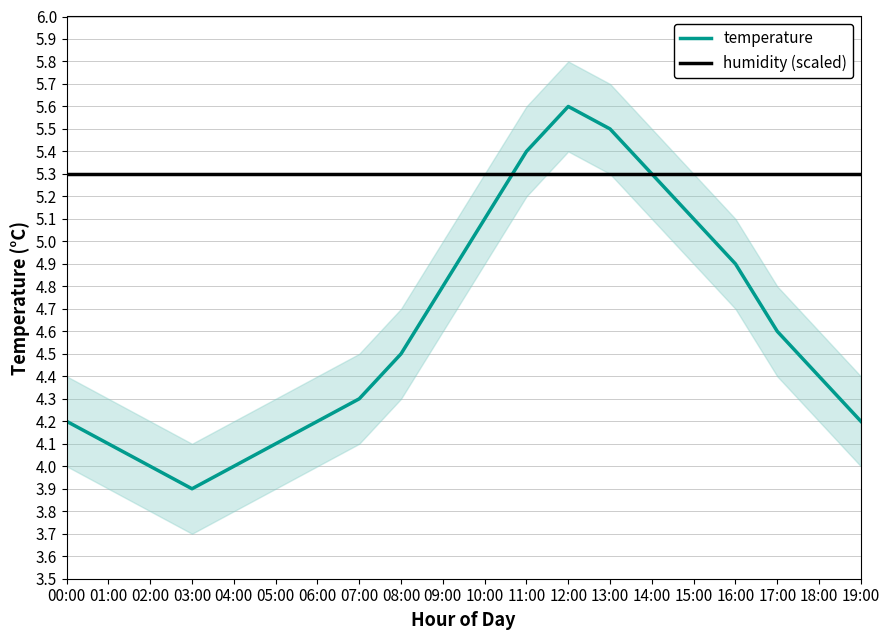

Is the value of temperature at 02:00 greater than the value of humidity (scaled) at 08:00?

No